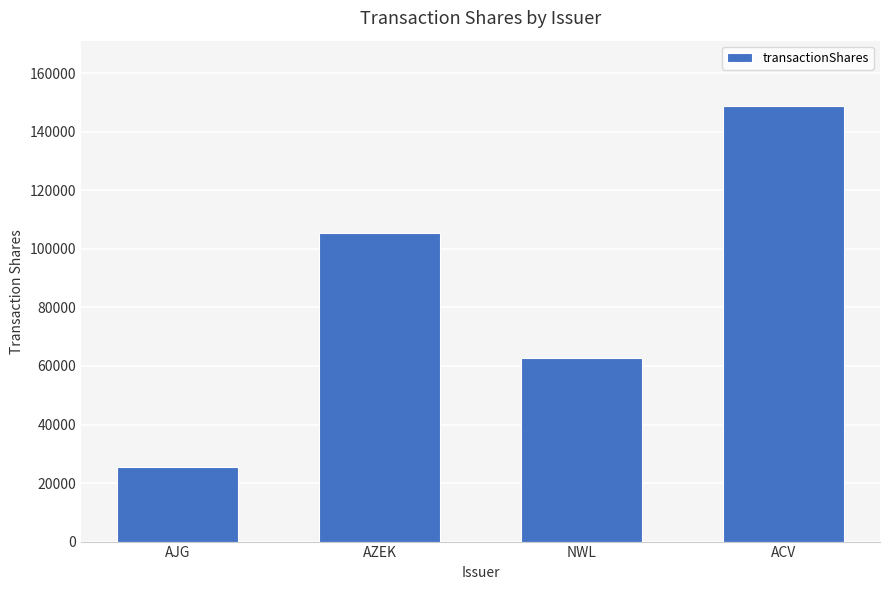

Count the values in the range 62735 to 148825.

3